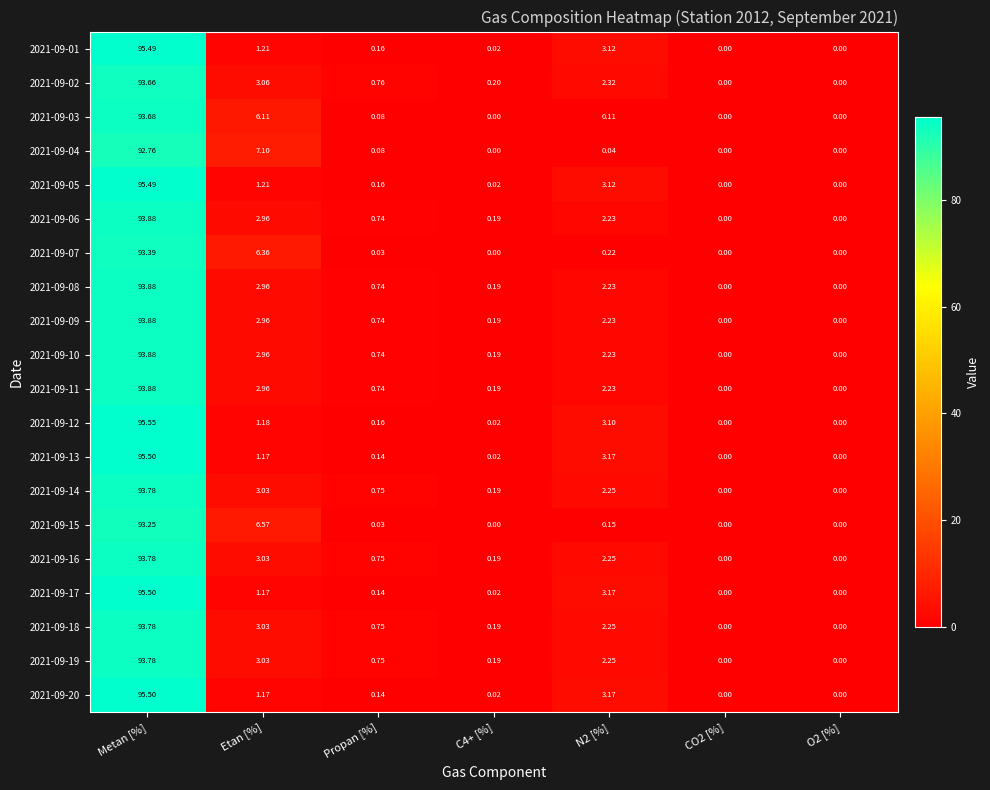

At which category is the sum across all series the highest?

Metan [%]